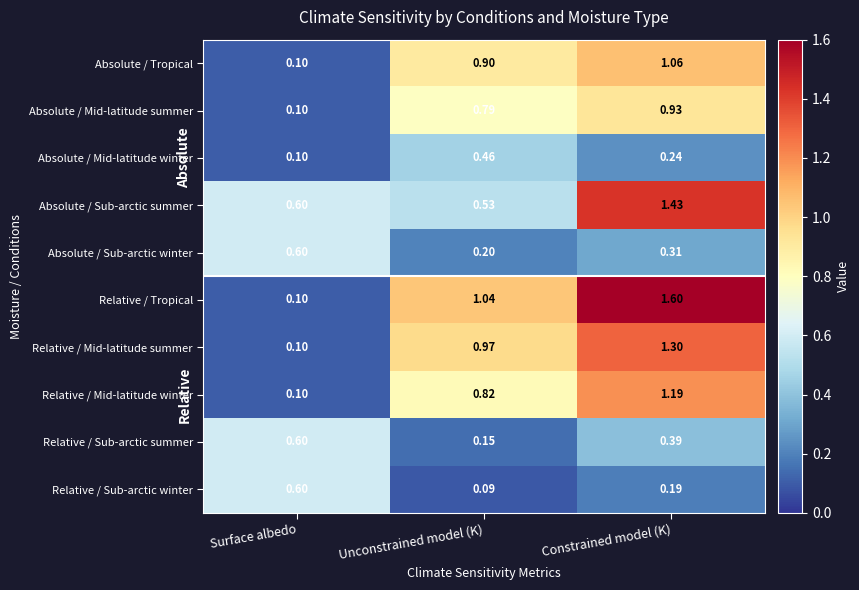

List the labels in order of Absolute / Mid-latitude winter value, largest first.

Unconstrained model (K), Constrained model (K), Surface albedo